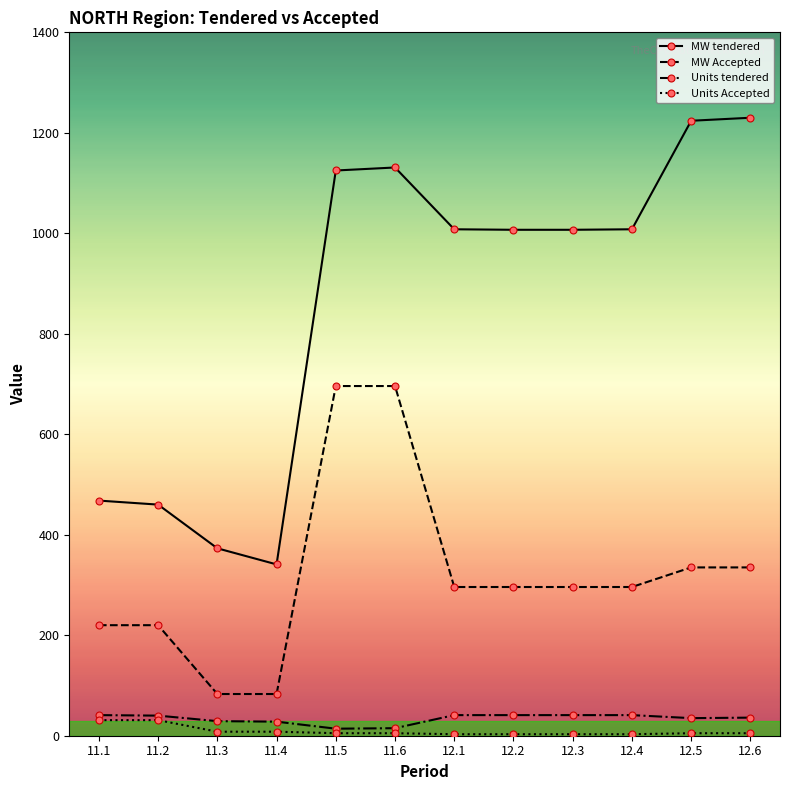

True or false: MW tendered and Units tendered intersect in this chart.

False